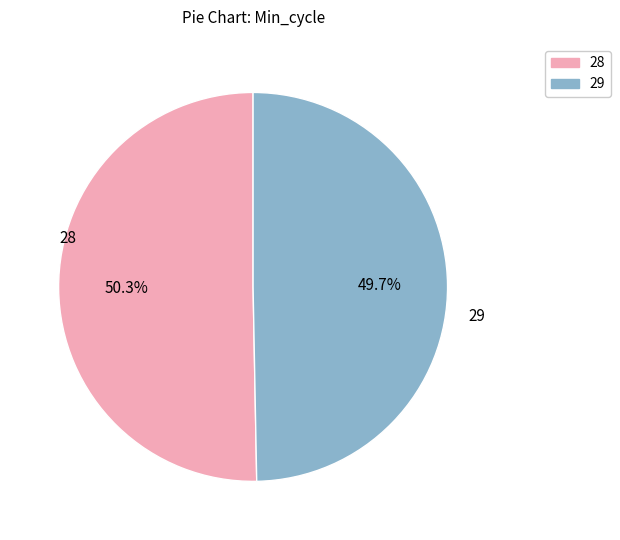

Is 28 the majority of the pie?

Yes